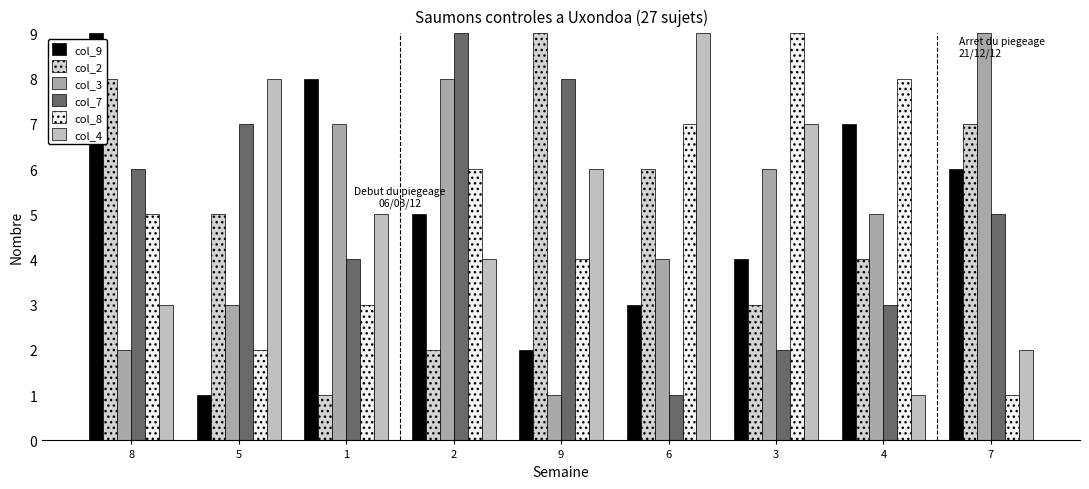

Are the bars grouped side by side (vs. stacked)?

Yes